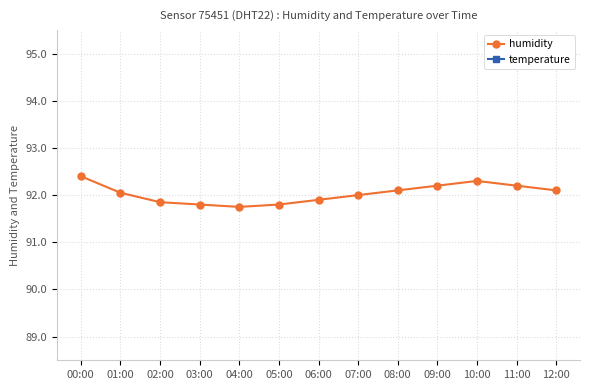

True or false: humidity has a value of 91.8 at 03:00.

True